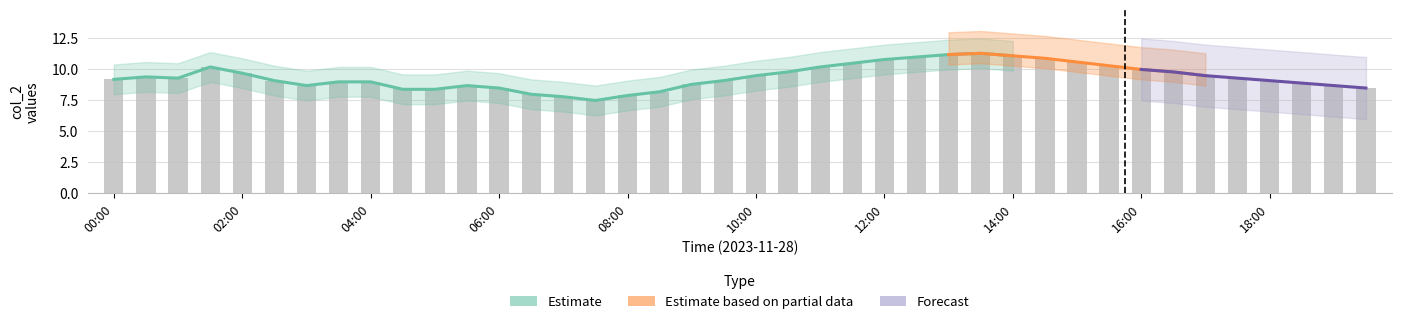

Reading left to right, transcribe all the data shown in this chart.

00:00=9.2	00:30=9.4	01:00=9.3	01:30=10.2	02:00=9.7	02:30=9.1	03:00=8.7	03:30=9.0	04:00=9.0	04:30=8.4	05:00=8.4	05:30=8.7	06:00=8.5	06:30=8.0	07:00=7.8	07:30=7.5	08:00=7.9	08:30=8.2	09:00=8.8	09:30=9.1	10:00=9.5	10:30=9.8	11:00=10.2	11:30=10.5	12:00=10.8	12:30=11.0	13:00=11.2	13:30=11.3	14:00=11.1	14:30=10.9	15:00=10.6	15:30=10.3	16:00=10.0	16:30=9.8	17:00=9.5	17:30=9.3	18:00=9.1	18:30=8.9	19:00=8.7	19:30=8.5